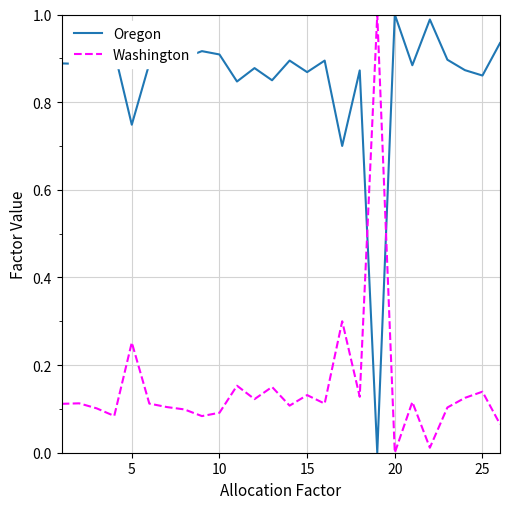

How many times do Washington and Oregon cross each other?

2